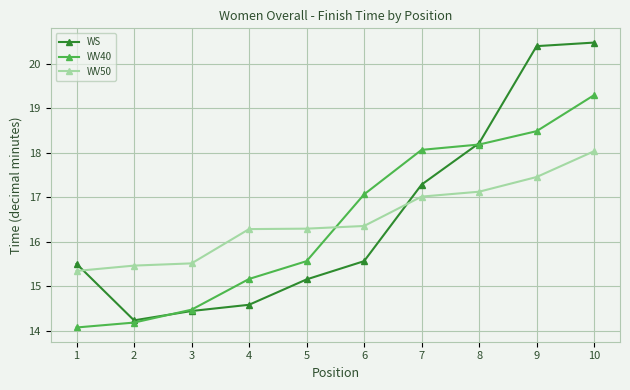

What is the greatest value displayed?

20.5